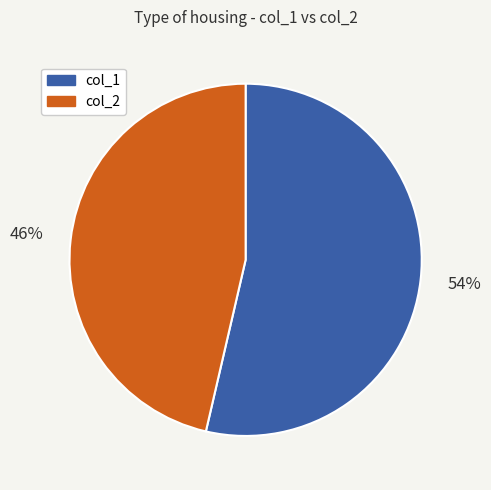

Approximately how many times larger is the value at col_2 compared to col_1?

0.9